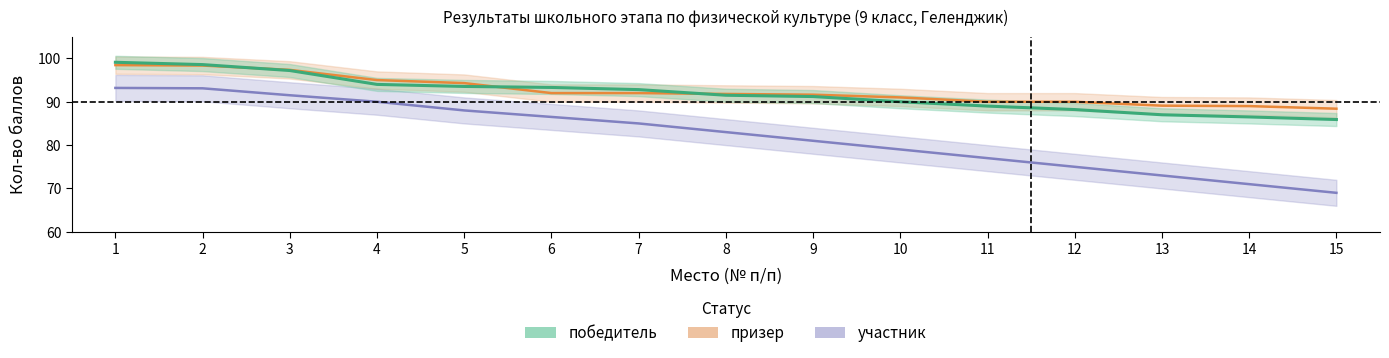

At which category is the sum across all series the highest?

1